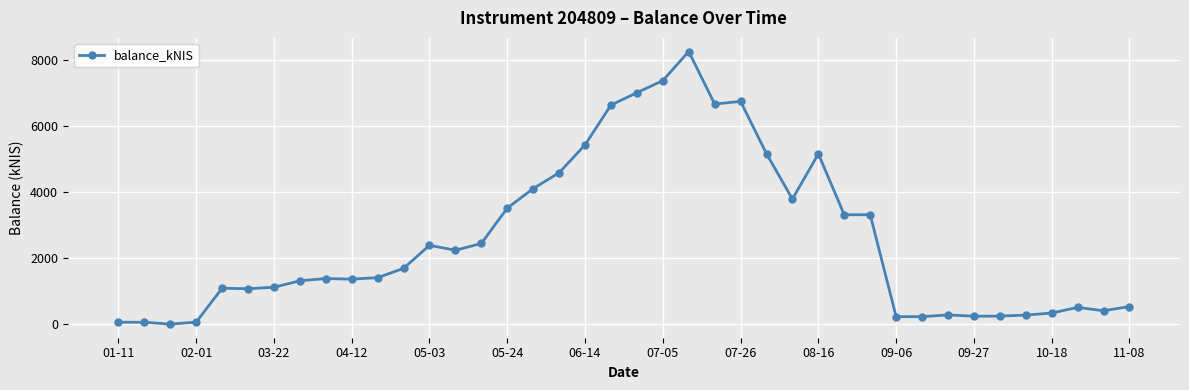

What is the value of the 26th point from the left?

5160.7